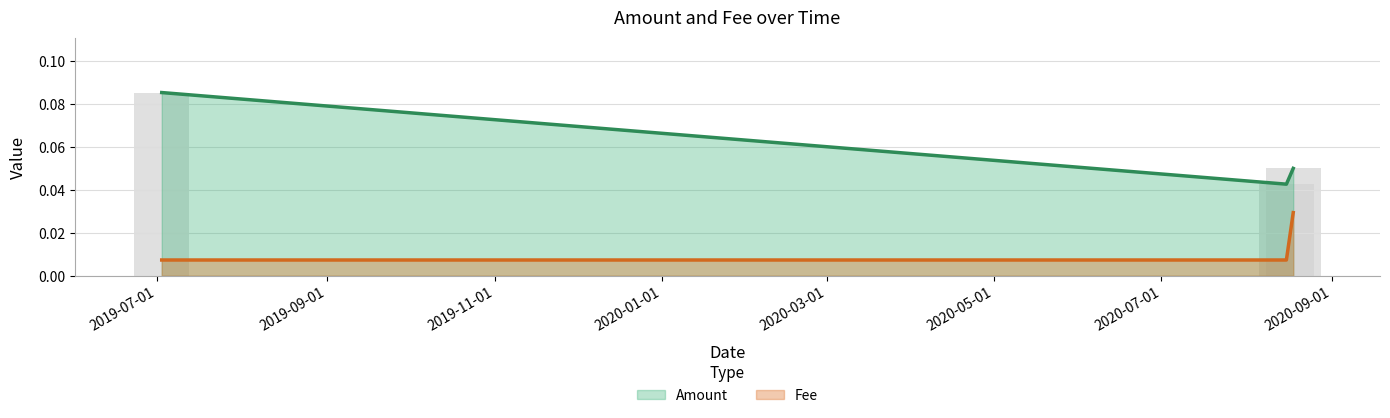

Which series has the largest range (max minus min)?

Amount